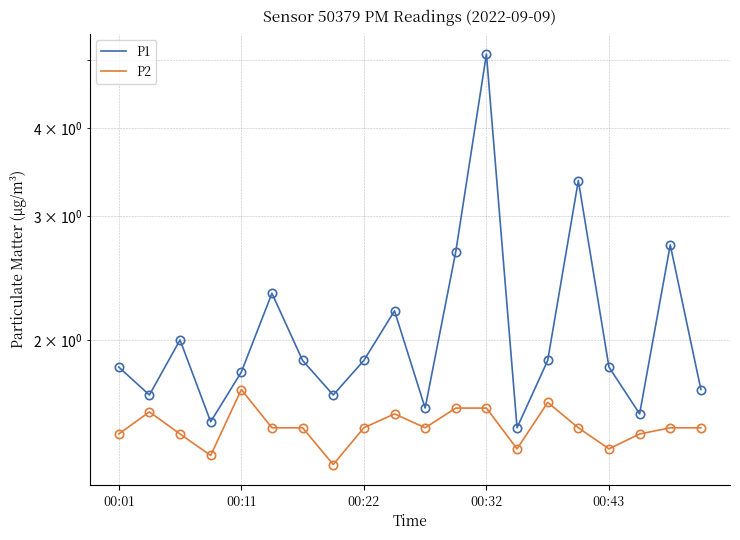

How many distinct data groups are displayed?

2